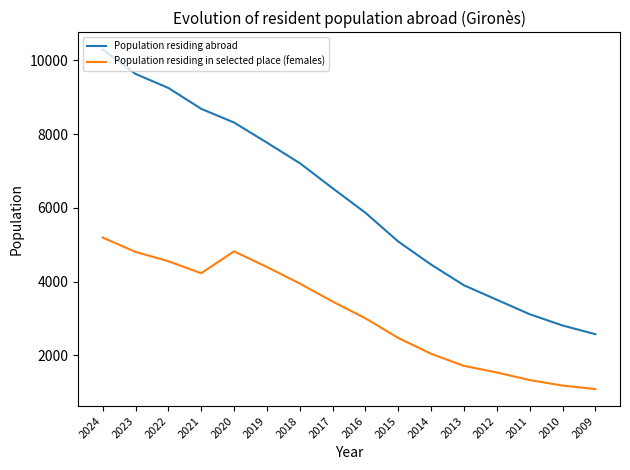

What is the difference between the Population residing abroad values at 2016 and 2019?

1903